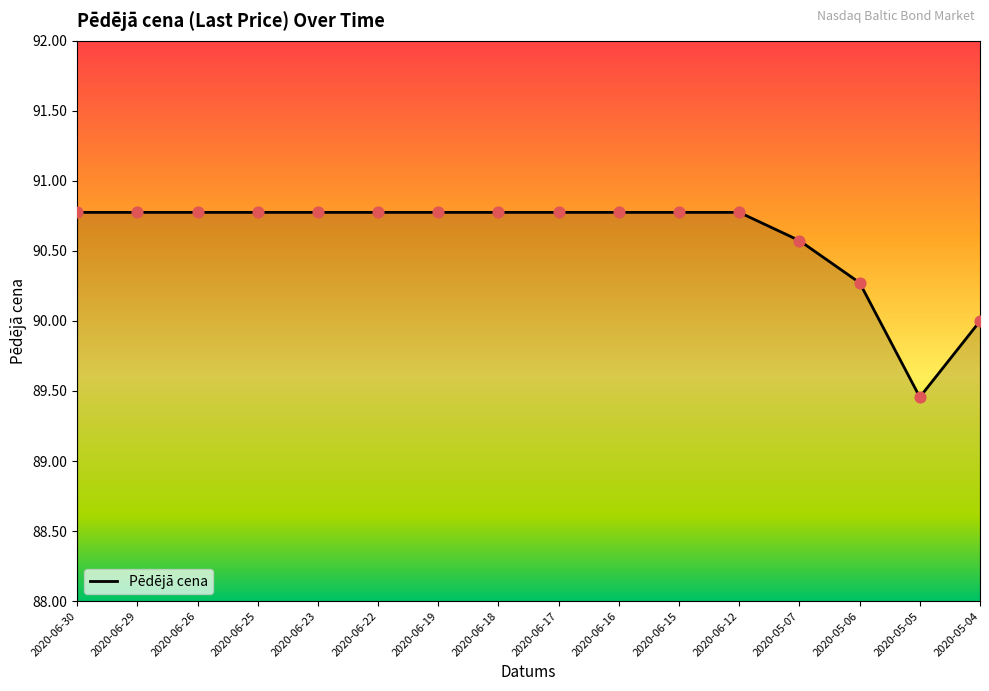

What is the ratio of the value at 2020-06-22 to the value at 2020-06-18?

1.0